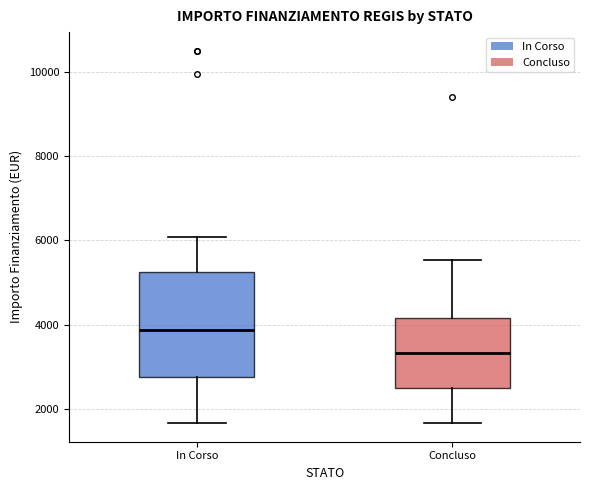

Where is the upper edge of the box for Concluso on the y-axis? The values are not printed on the chart, so give them approximately, as read against the axis.

4200